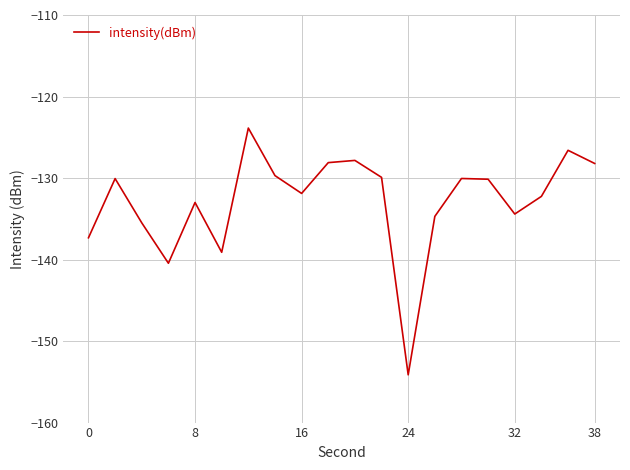

What is the maximum value shown in the chart?

-123.9